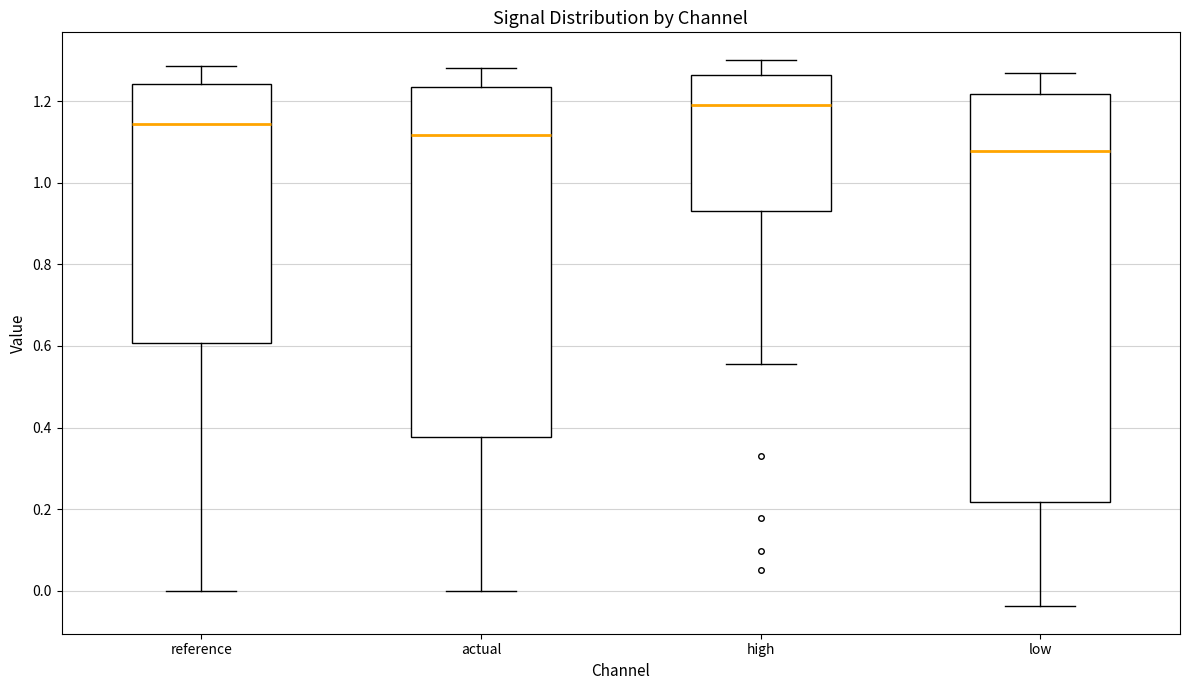

Which box is the tallest, from its lower edge to its upper edge?

low